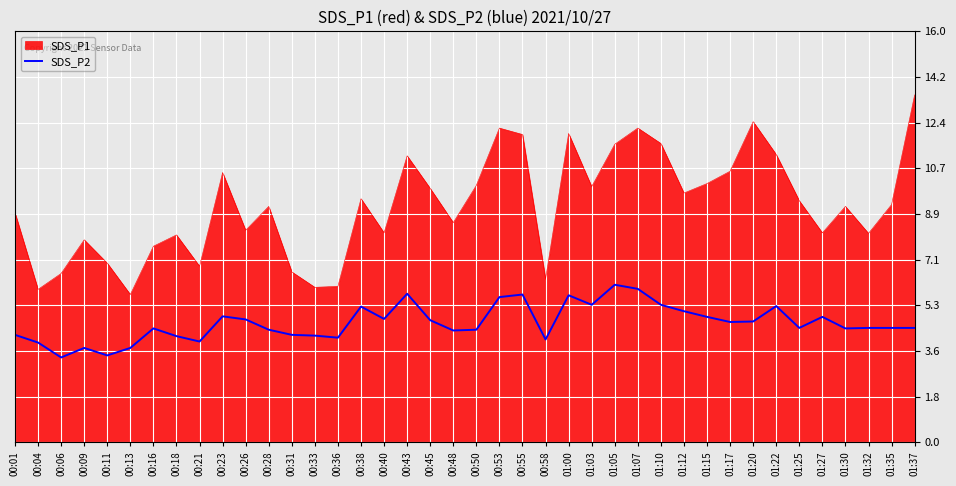

Does the chart display data point markers on the line(s)?

No